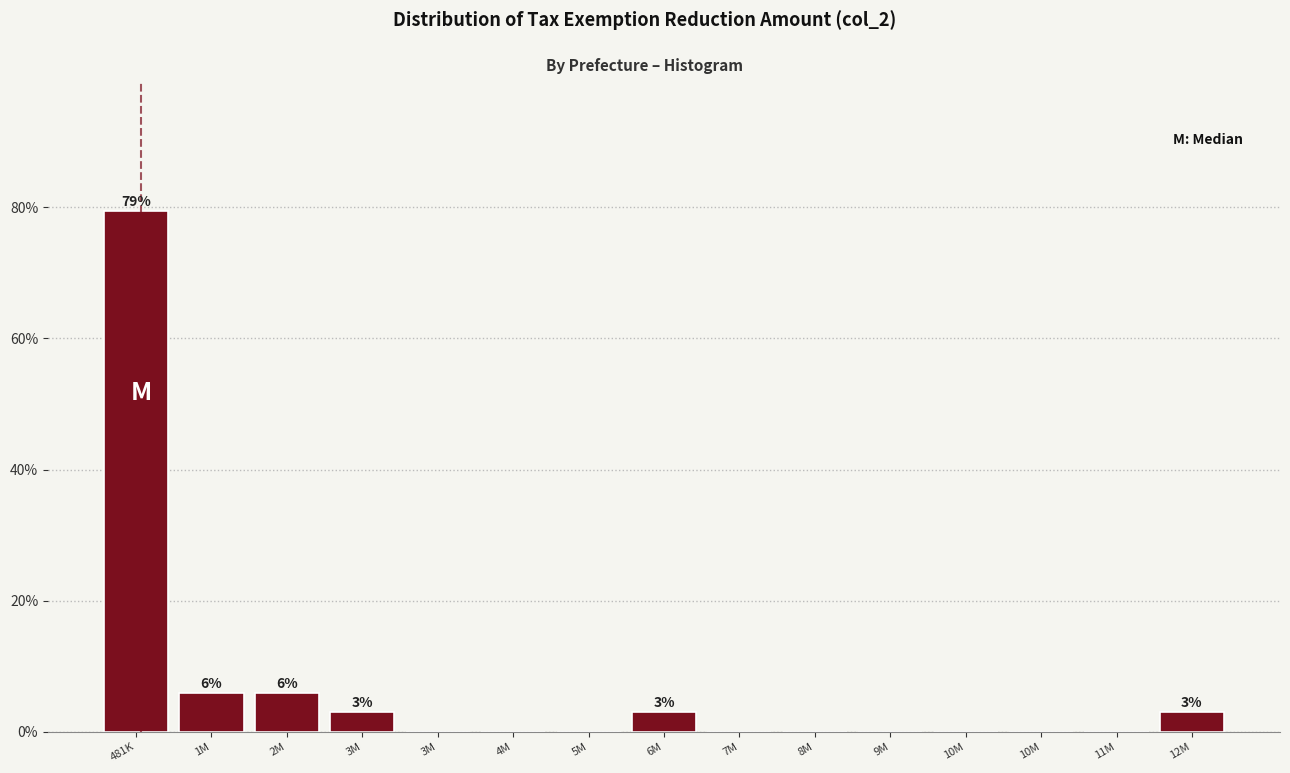

How many data points does each series have?

15